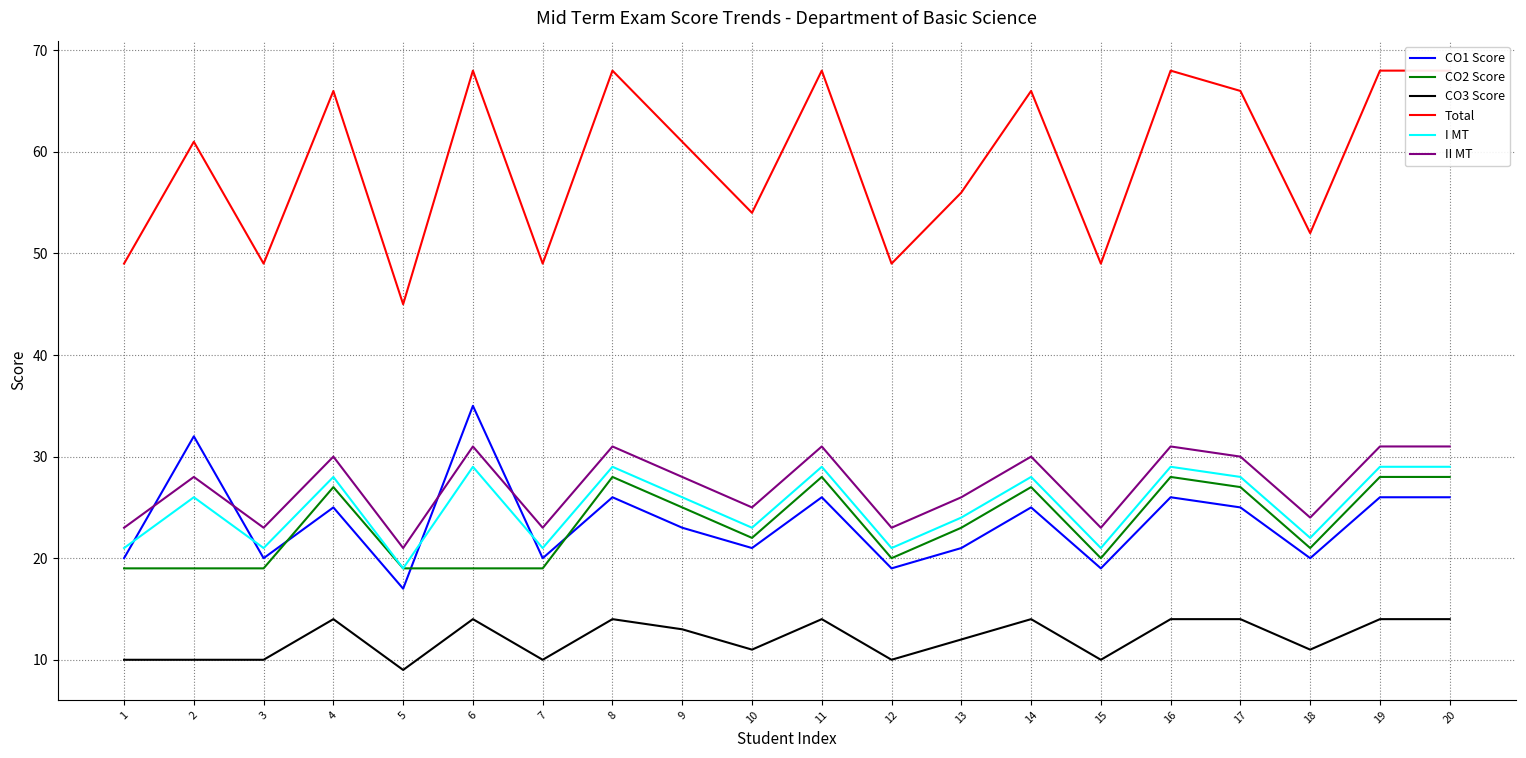

Reading left to right, extract all data points from this chart.

CO1 Score: 20	32	20	25	17	35	20	26	23	21	26	19	21	25	19	26	25	20	26	26
CO2 Score: 19	19	19	27	19	19	19	28	25	22	28	20	23	27	20	28	27	21	28	28
CO3 Score: 10	10	10	14	9	14	10	14	13	11	14	10	12	14	10	14	14	11	14	14
Total: 49	61	49	66	45	68	49	68	61	54	68	49	56	66	49	68	66	52	68	68
I MT: 21	26	21	28	19	29	21	29	26	23	29	21	24	28	21	29	28	22	29	29
II MT: 23	28	23	30	21	31	23	31	28	25	31	23	26	30	23	31	30	24	31	31